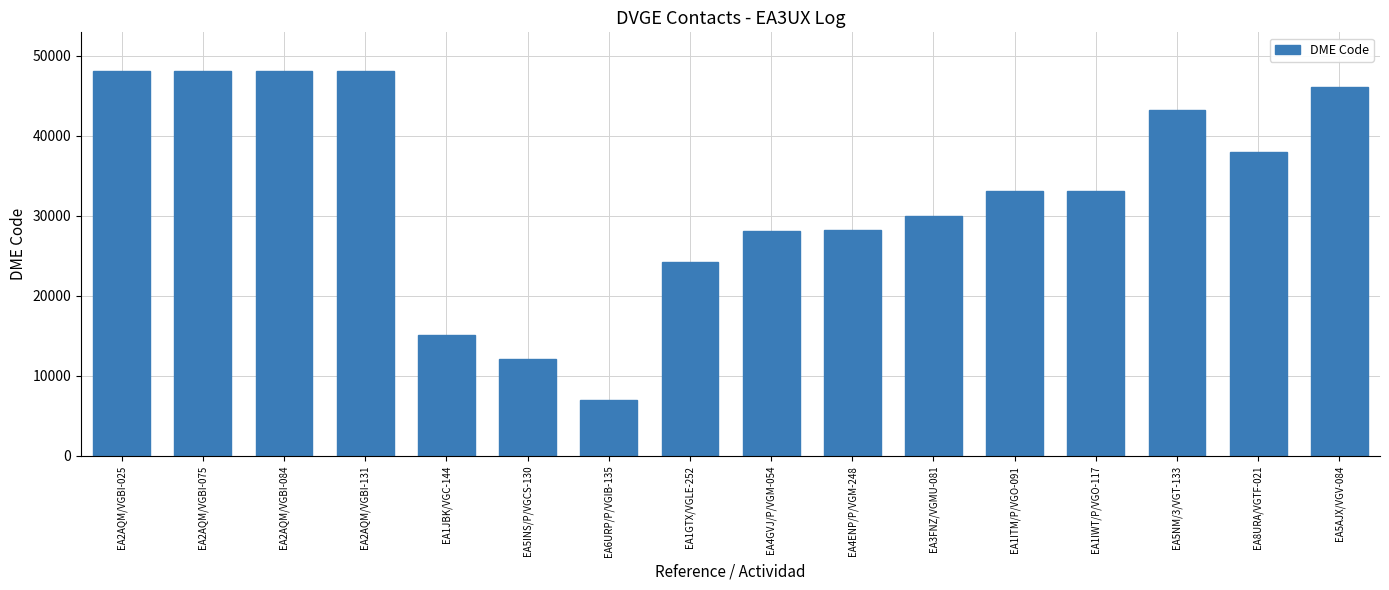

Which has a higher value, EA1GTX/VGLE-252 or EA5NM/3/VGT-133?

EA5NM/3/VGT-133